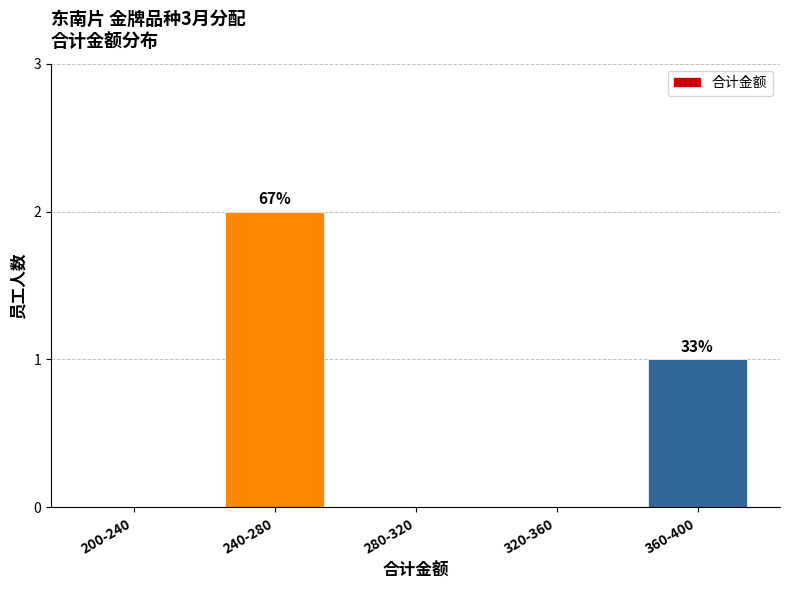

Reading right to left, list all the values displayed in this chart.

360-400=1	320-360=0	280-320=0	240-280=2	200-240=0